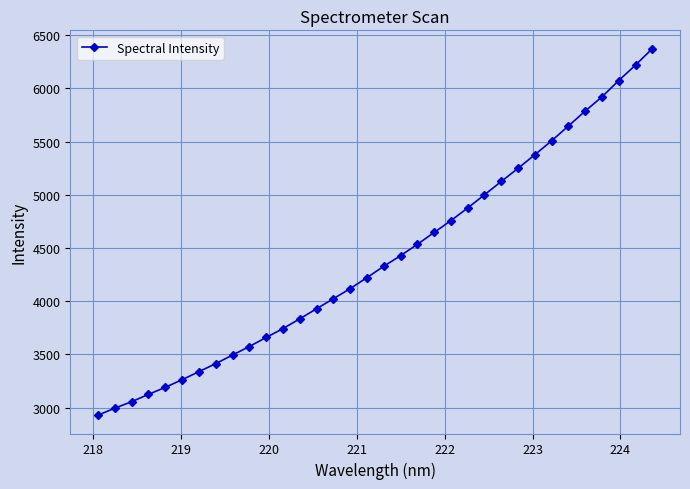

Is this an area chart (filled region under the line)?

No